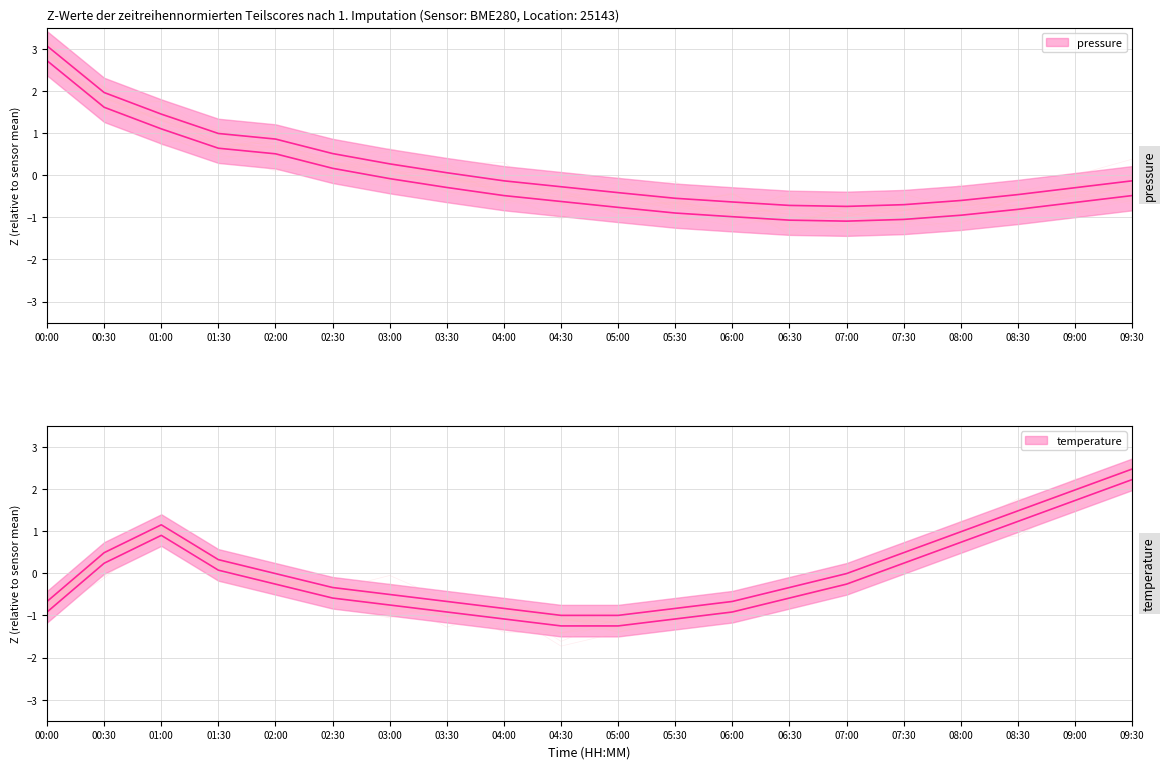

Read the pressure value at 06:30.

-0.7